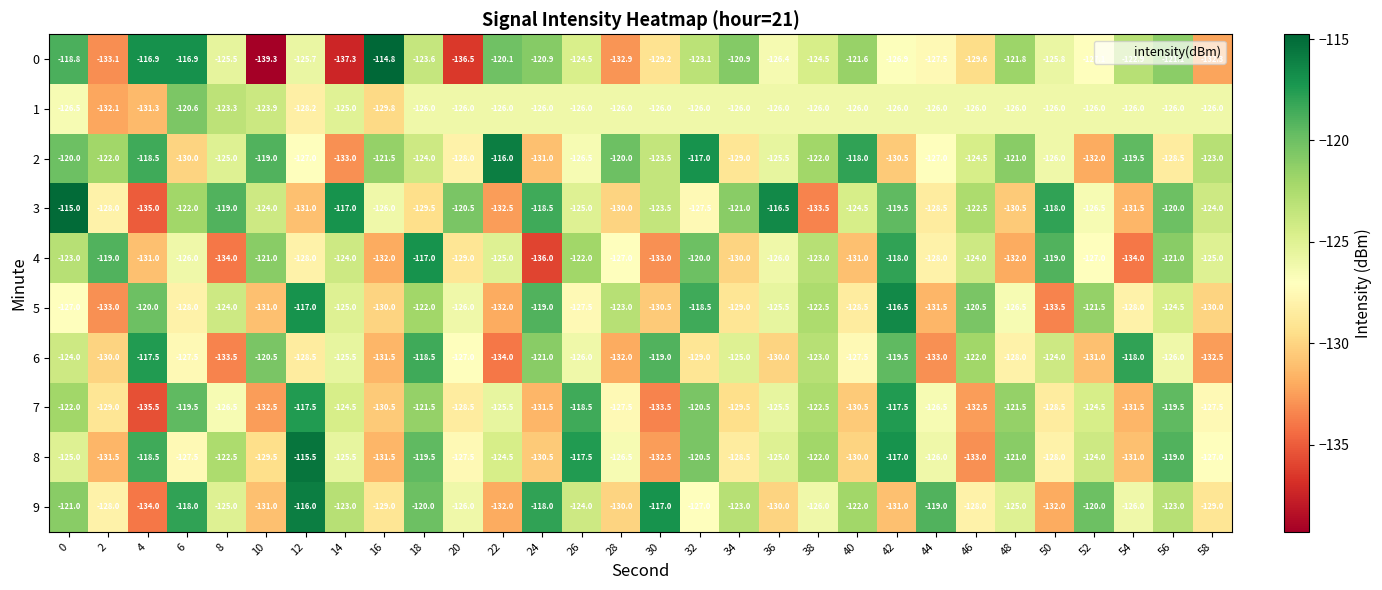

Count the number of categories in the chart.

30